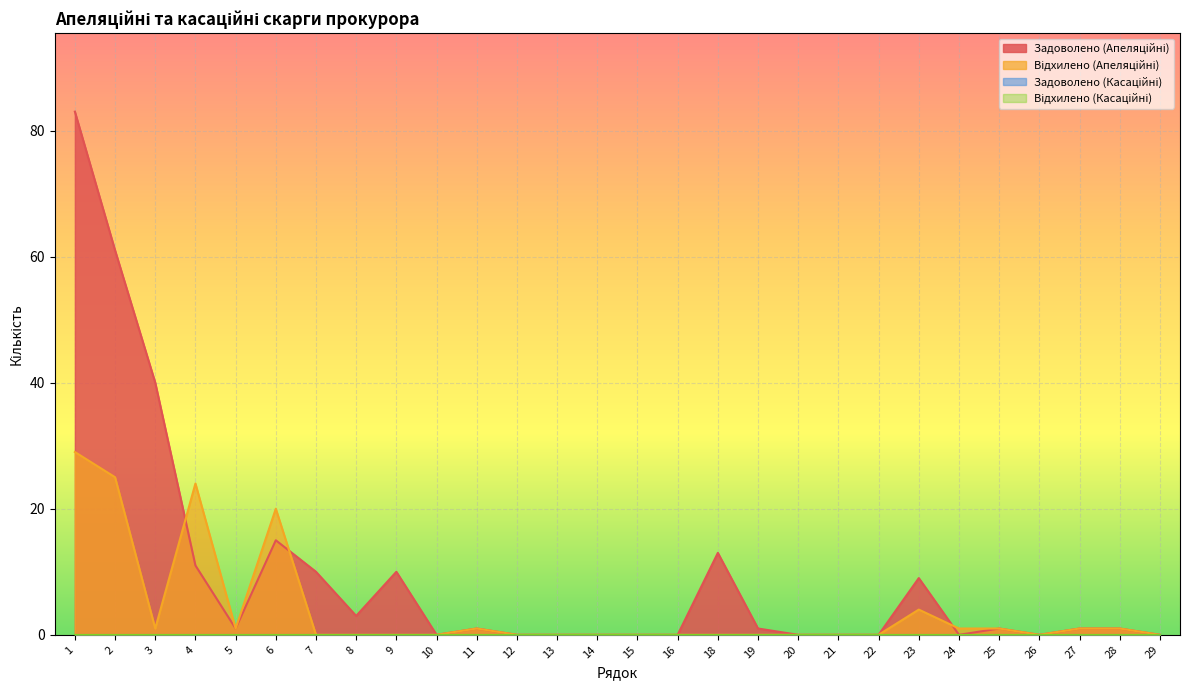

Does the chart display data point markers on the line(s)?

No